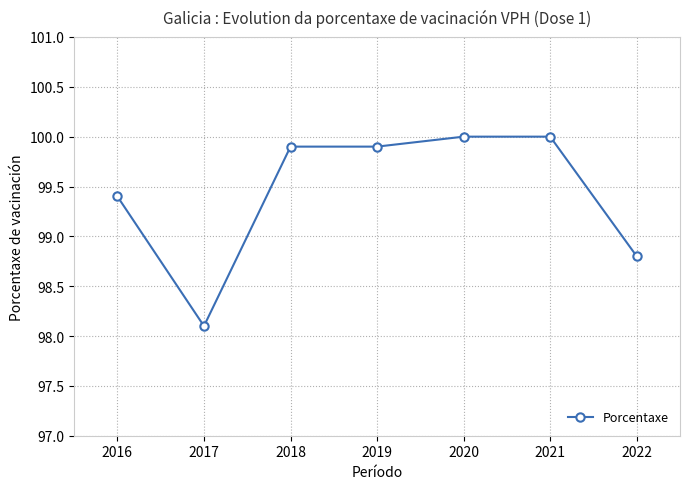

At which category does the data reach its first local valley?

2017